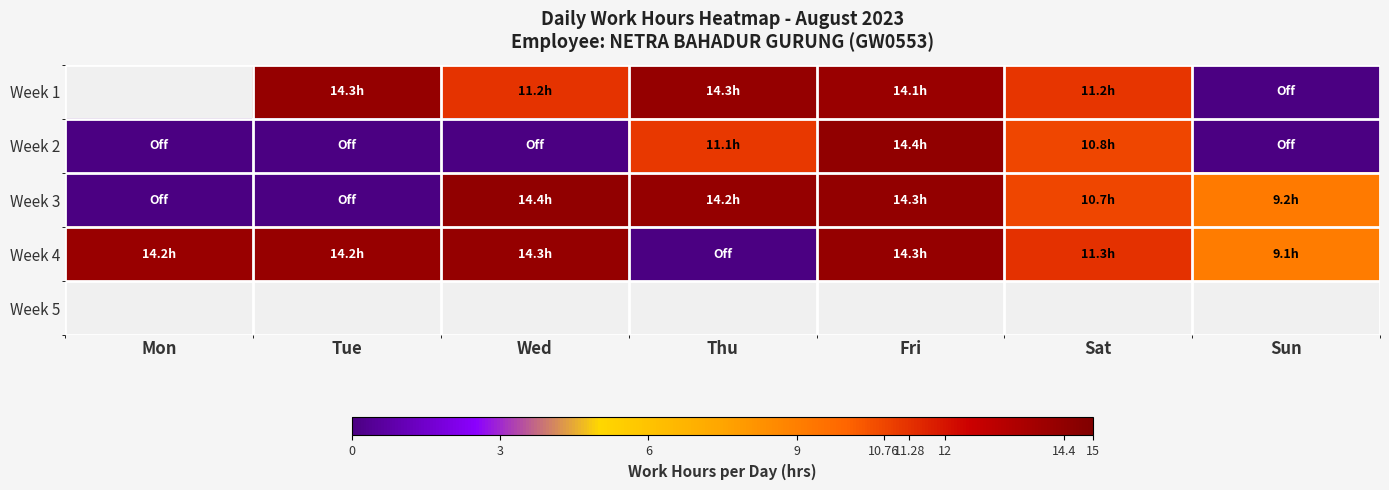

Read the Week 4 value at Wed.

14.3